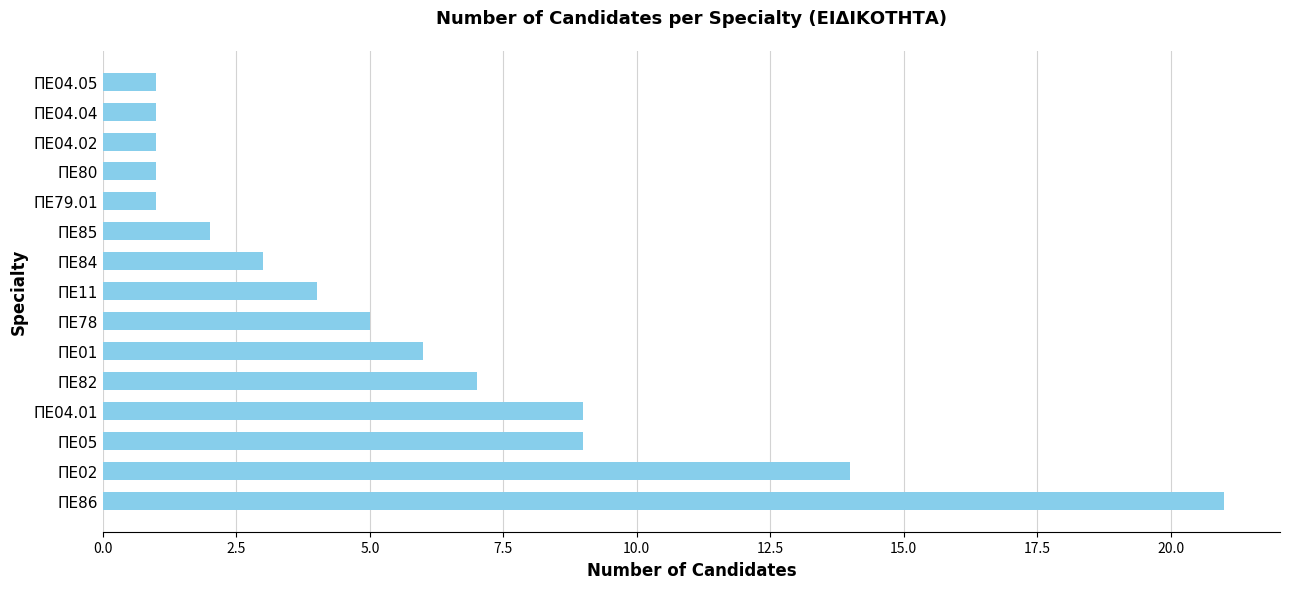

The chart shows a value of 2 at ΠΕ04.04. True or false?

False